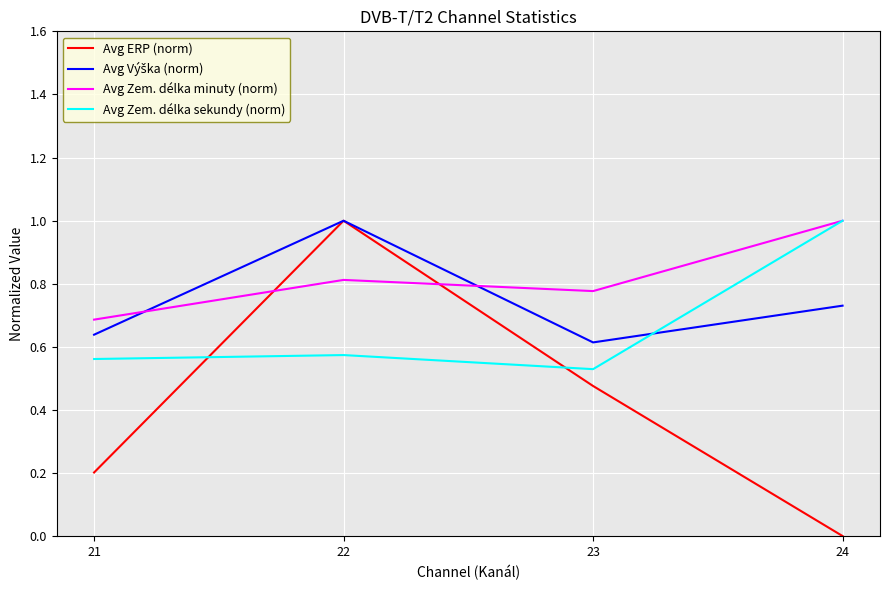

What is the difference between the highest and lowest values at 22?

0.4